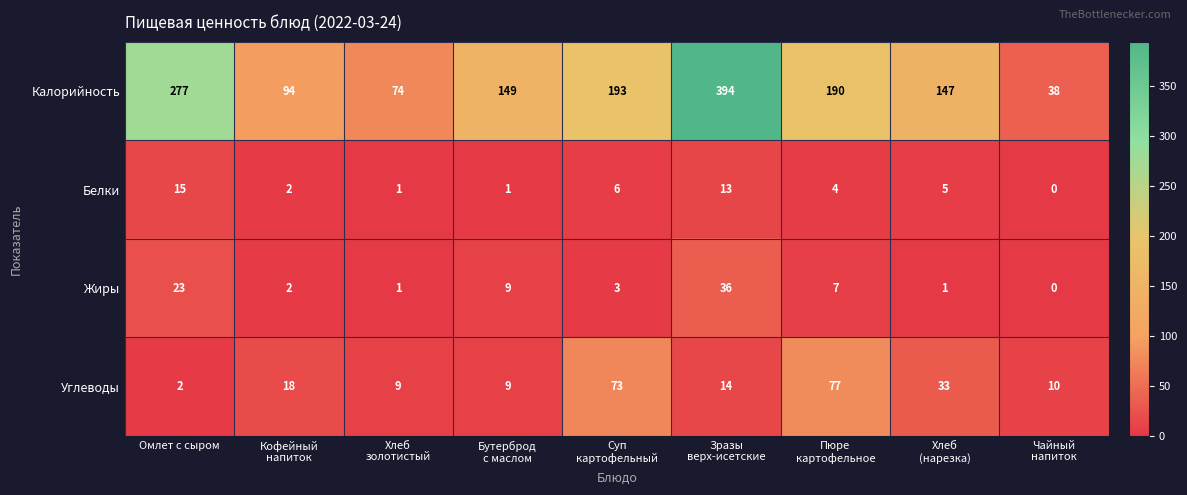

Rank the series at Омлет с сыром from lowest to highest value.

Углеводы, Белки, Жиры, Калорийность